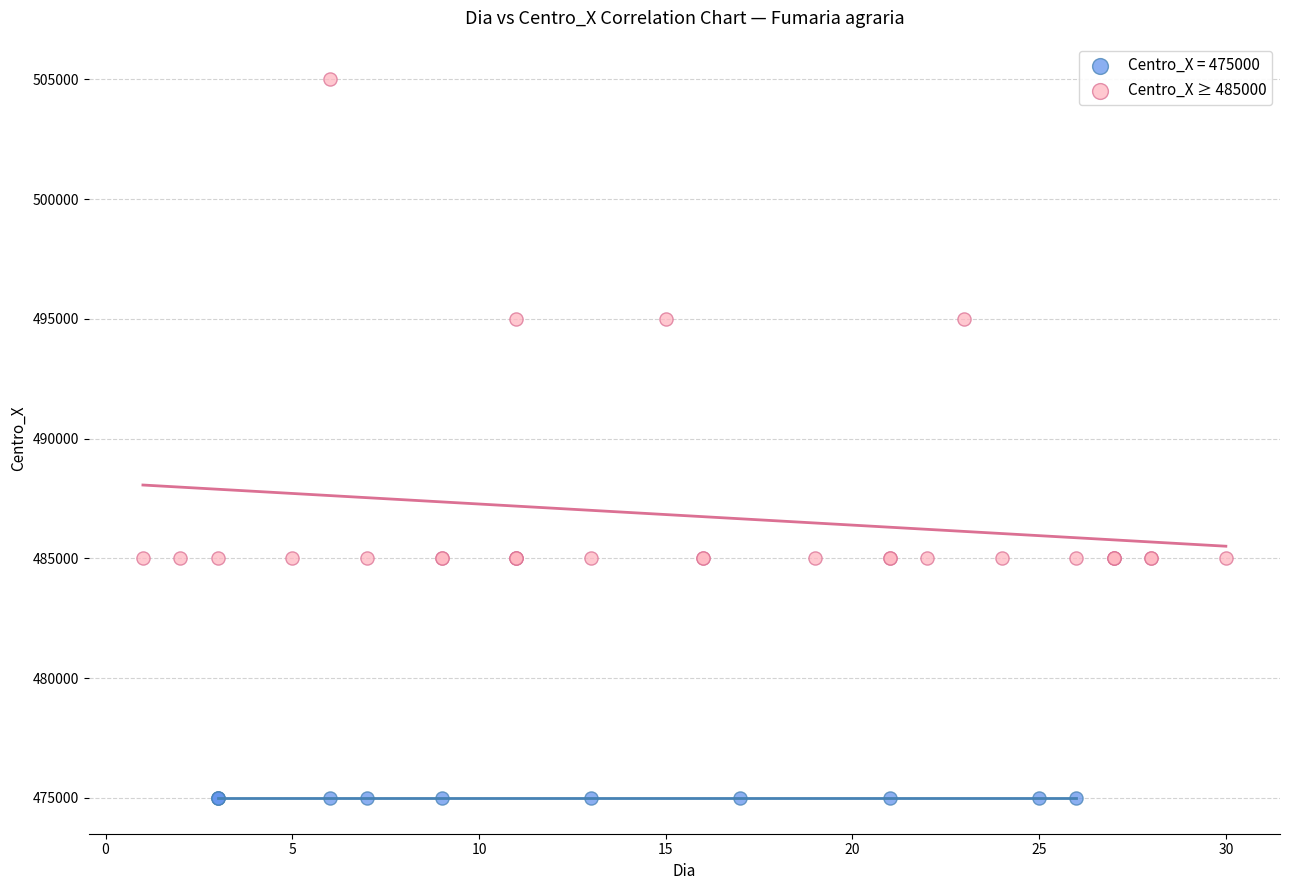

Which series reaches the minimum Y coordinate?

Centro_X = 475000